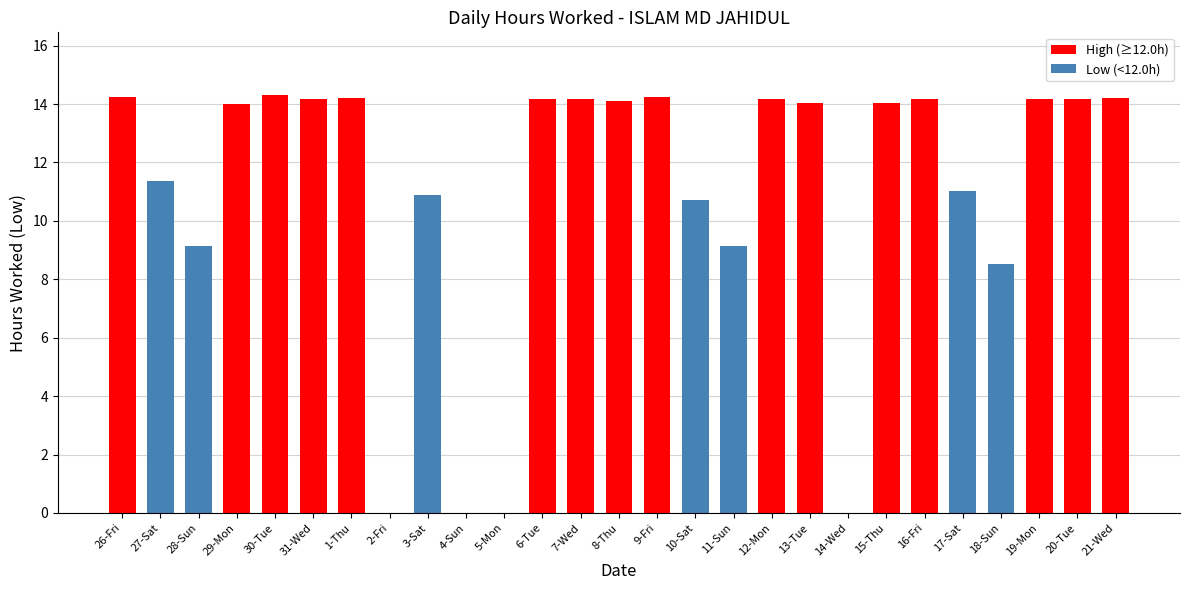

How many series are shown in this chart?

1